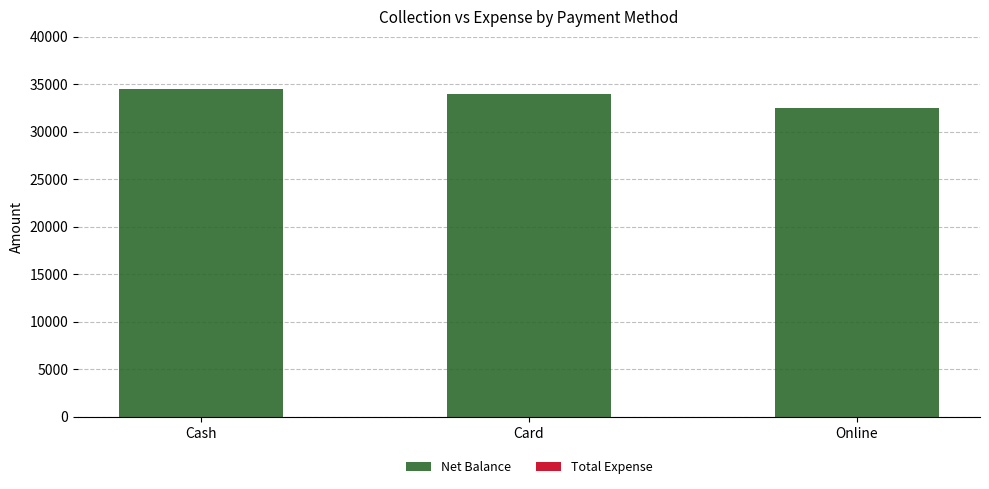

Is it true that the value at Cash is 34500?

True